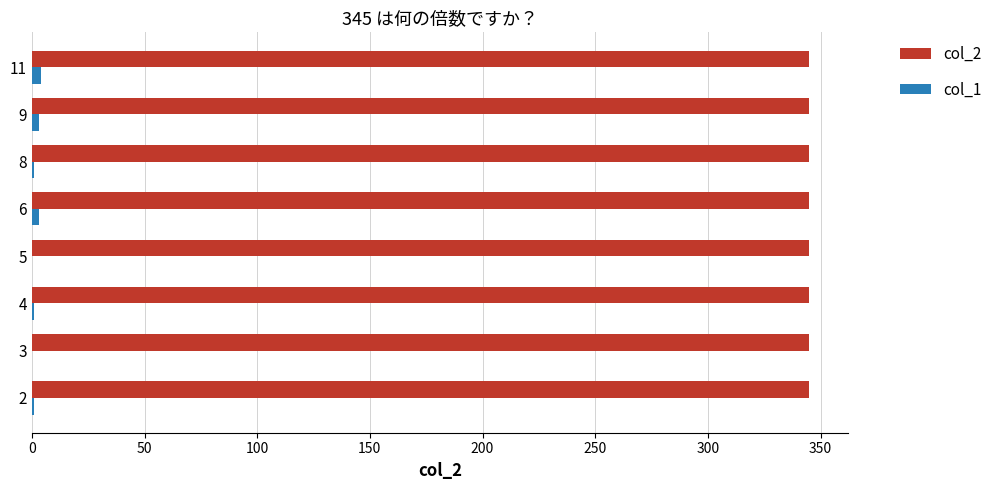

Which series has the largest range (max minus min)?

col_1